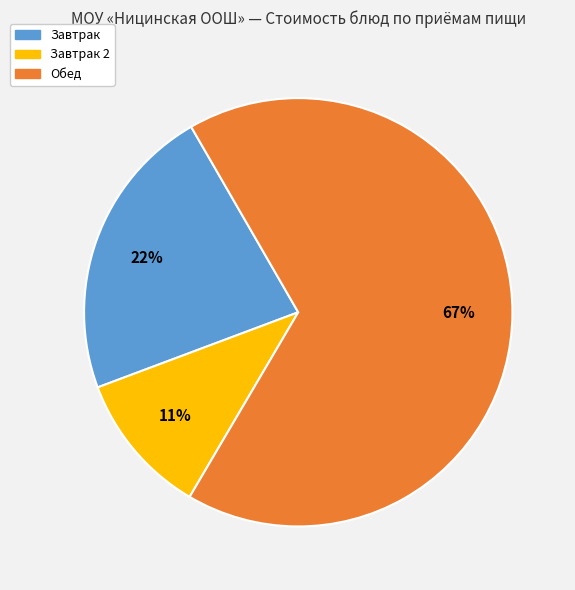

To the nearest percent, what is the average slice percentage?

33%